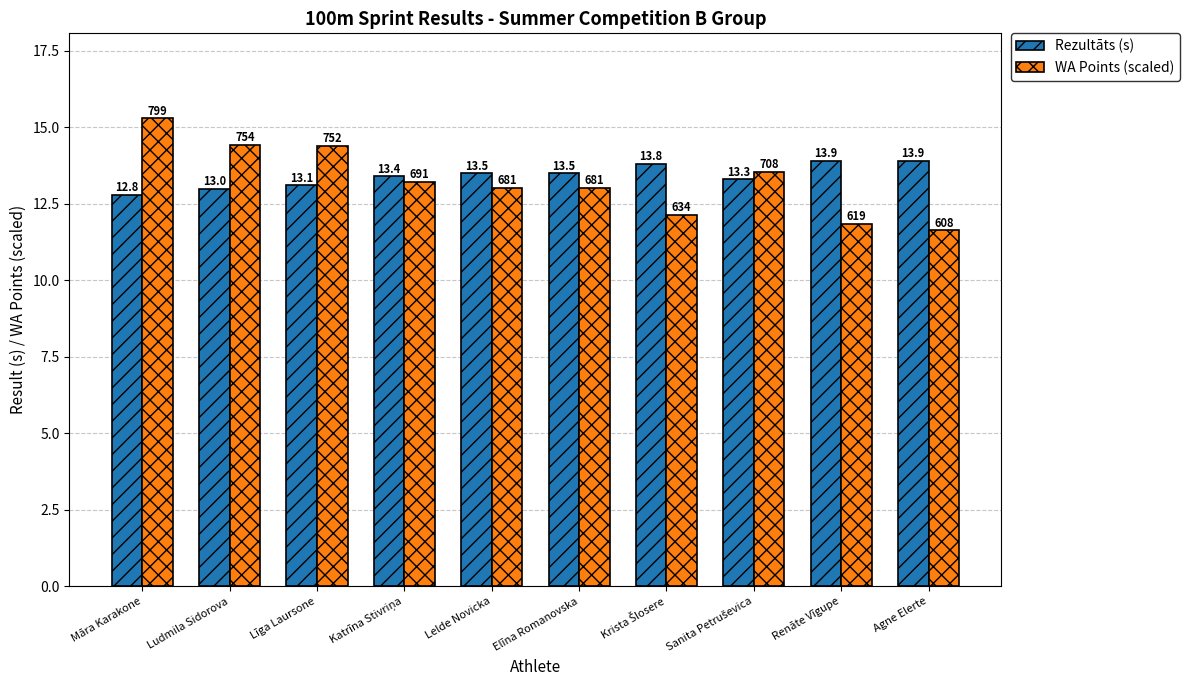

What is the label of the 5th bar from the right?

Elīna Romanovska